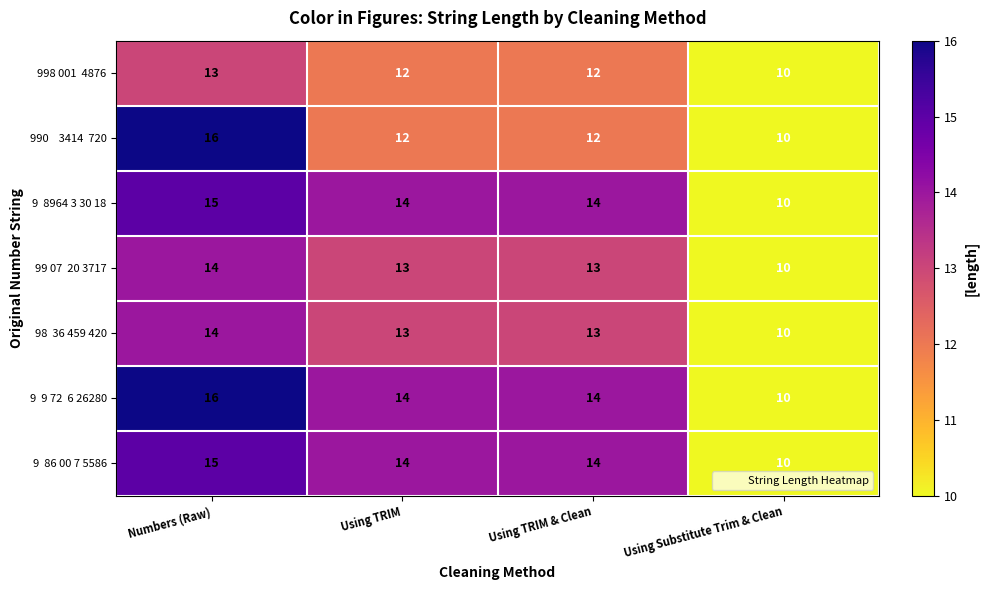

At which category does the chart reach its minimum across all series?

Using Substitute Trim & Clean